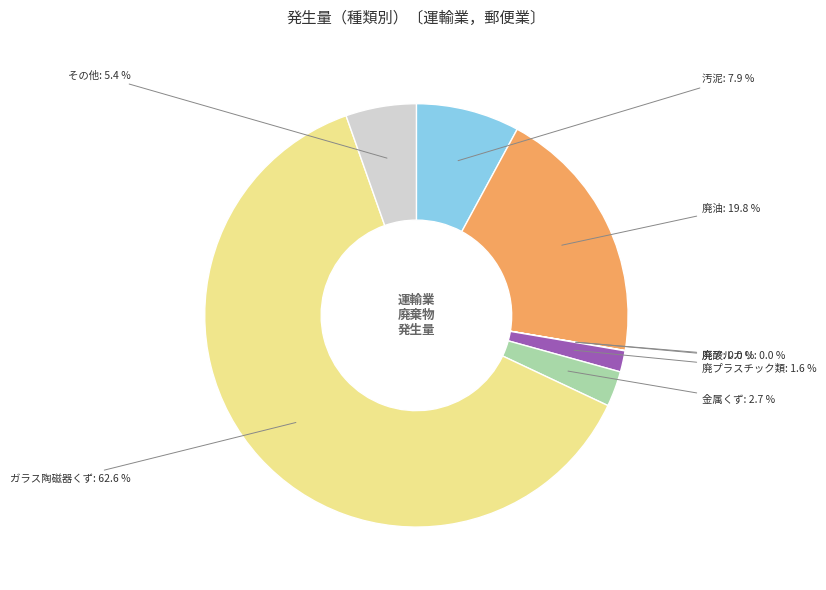

Is there any slice that represents more than half of the pie?

Yes